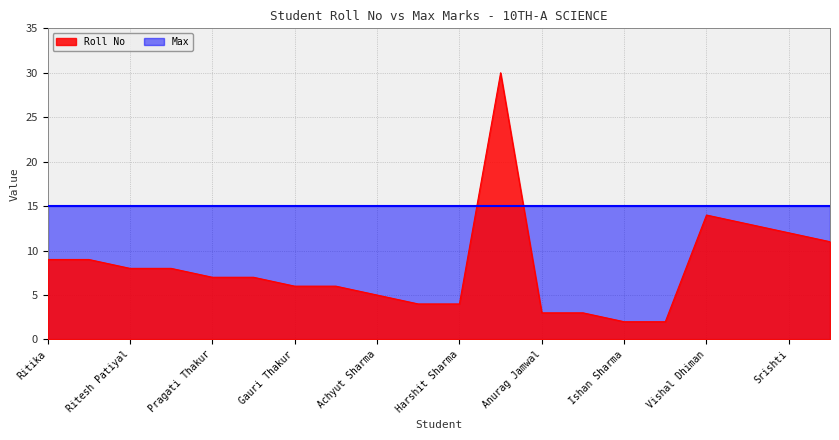

At which label is the value closest to 16?

Vishal Dhiman